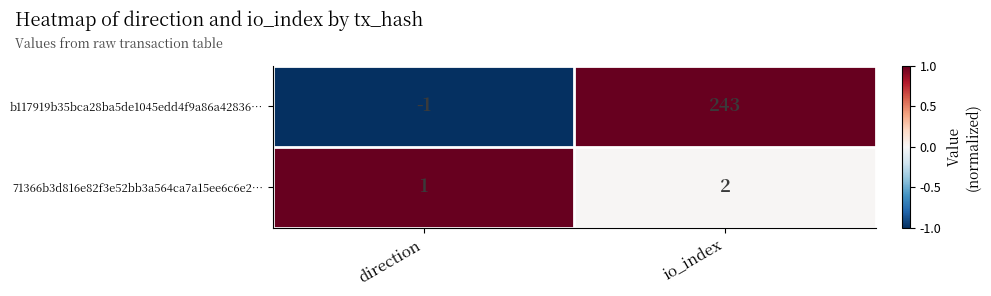

What is the difference between the b117919b35bca28ba5de1045edd4f9a86a42836… values at direction and io_index?

244